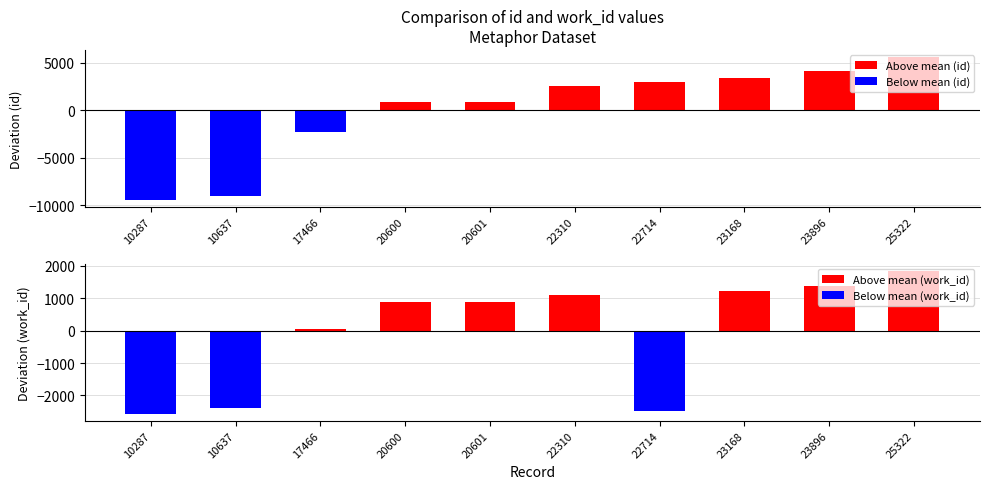

Which series has the widest spread of values?

id